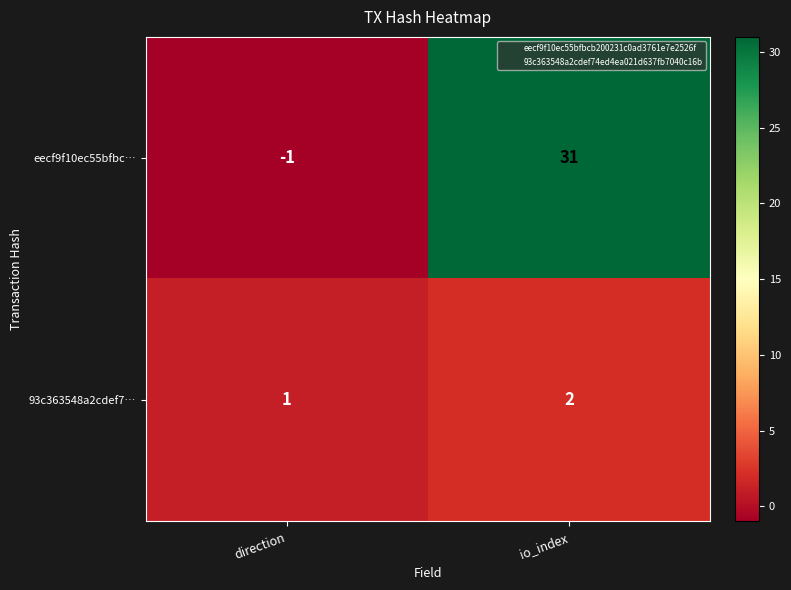

Which series changed the most between direction and io_index?

eecf9f10ec55bfbc…